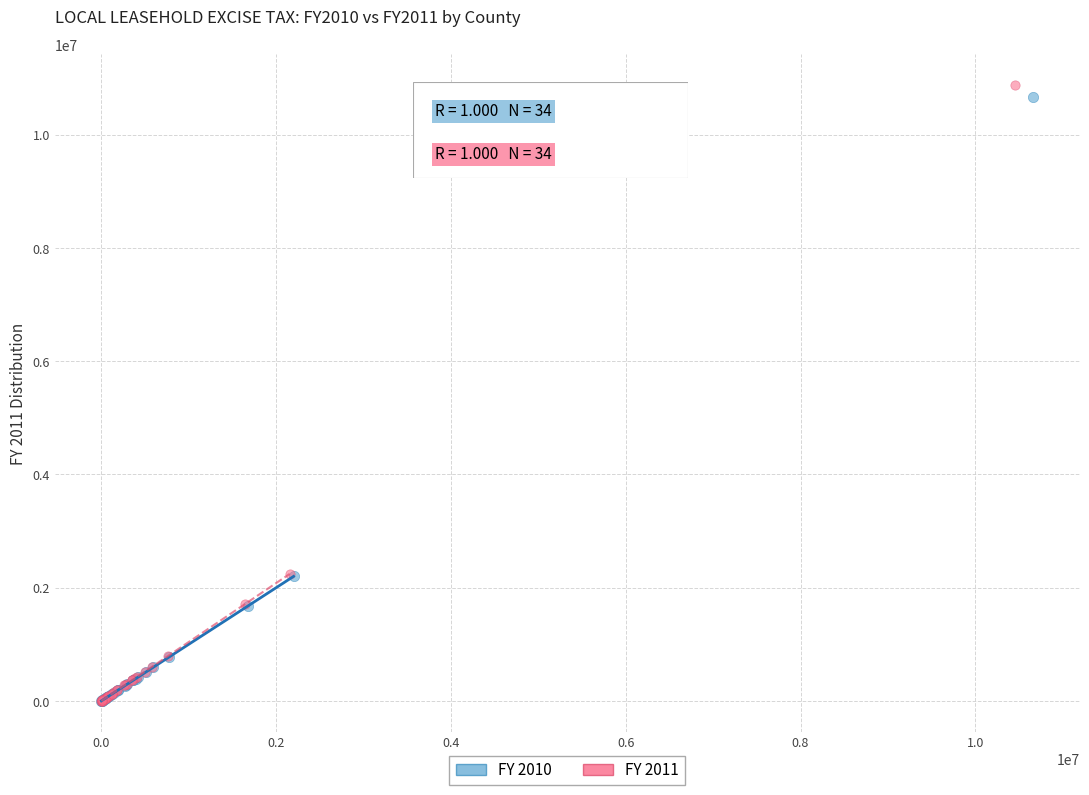

What are all the series names shown in the legend?

FY 2010, FY 2011